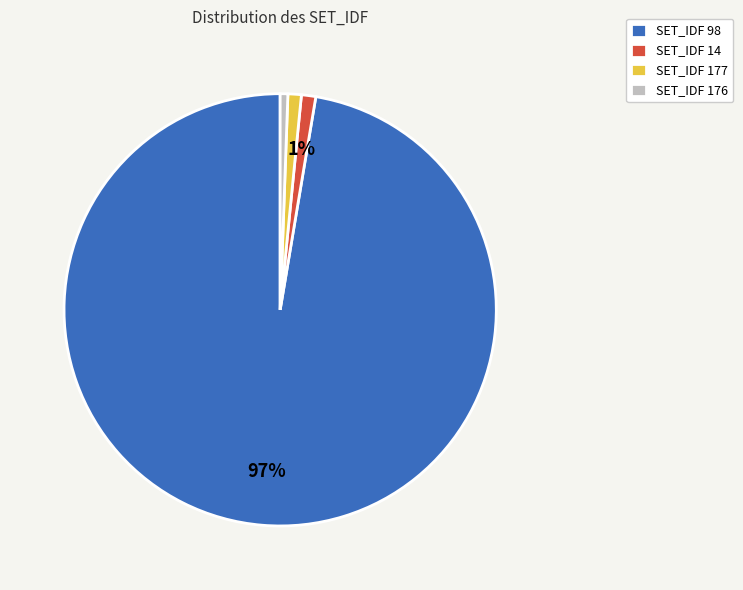

Which category has the biggest portion of the pie?

SET_IDF 98